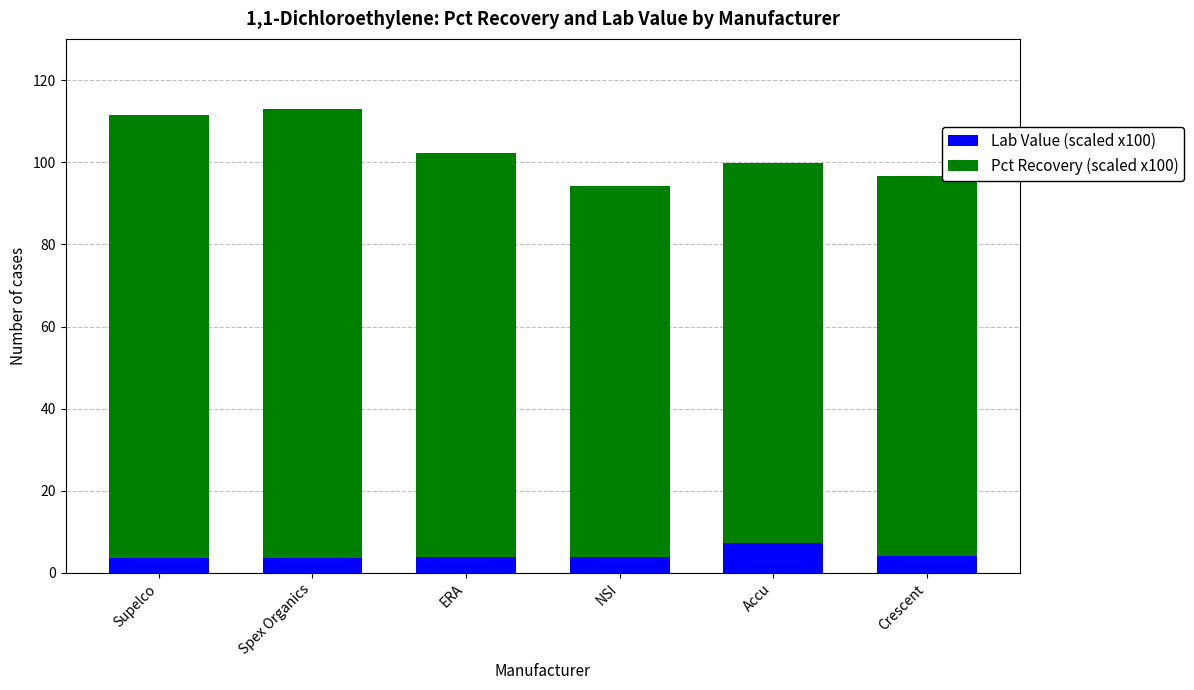

What is the maximum value for Lab Value (scaled x100)?

7.3